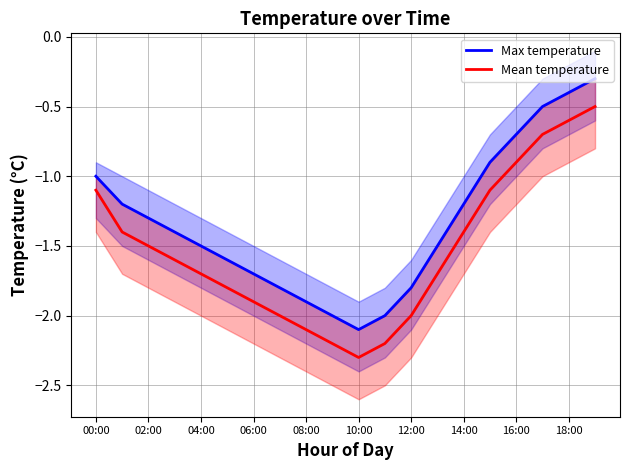

What value does the Mean temperature series have at 13?

-1.7